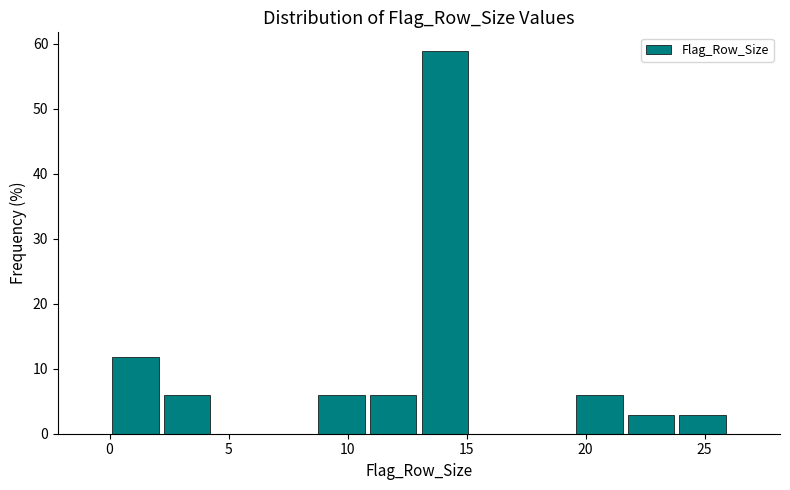

Reading left to right, list every bar in this chart as the range it spans on the x-axis followed by its height. Neither the bar edges nor the heights are printed on the chart, so give them approximately, as read against the axes.

0.0 to 2.0: 12
2.0 to 4.5: 6
4.5 to 6.5: 0
6.5 to 8.5: 0
8.5 to 11.0: 6
11.0 to 13.0: 6
13.0 to 15.0: 59
15.0 to 17.5: 0
17.5 to 19.5: 0
19.5 to 21.5: 6
21.5 to 24.0: 3
24.0 to 26.0: 3